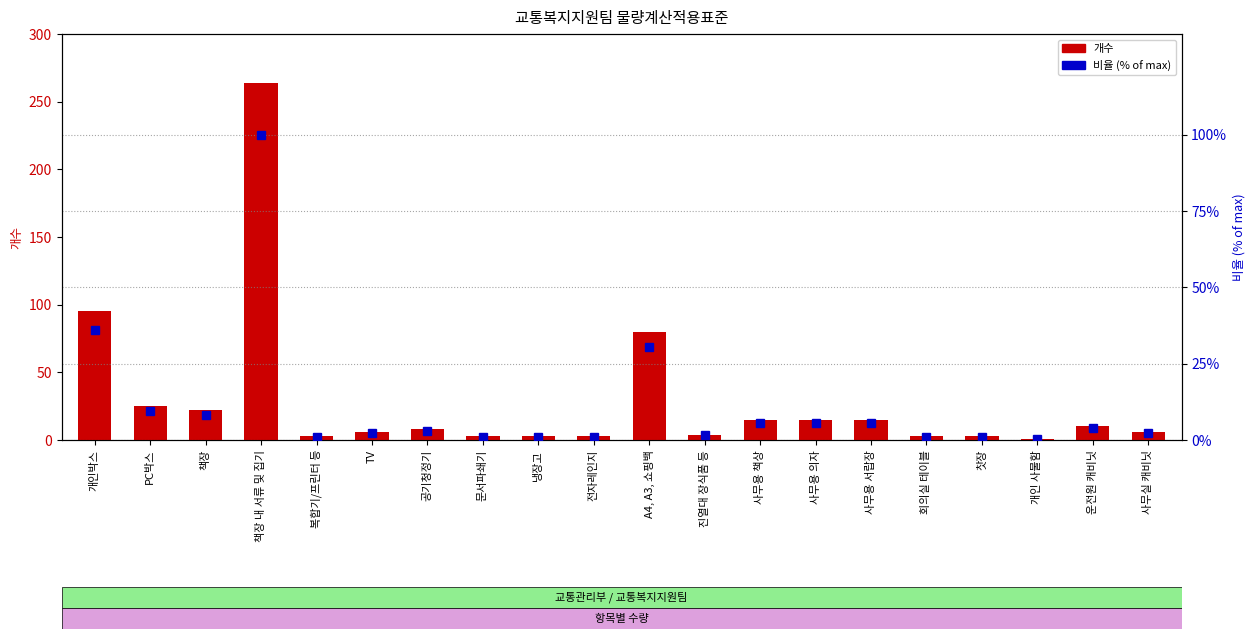

Reading right to left, list all the values displayed in this chart.

개수: 6.0	10.0	1.0	3.0	3.0	15.0	15.0	15.0	4.0	80.0	3.0	3.0	3.0	8.0	6.0	3.0	264.0	22.0	25.0	95.0
비율 (% of max): 2.3	3.8	0.4	1.1	1.1	5.7	5.7	5.7	1.5	30.3	1.1	1.1	1.1	3.0	2.3	1.1	100.0	8.3	9.5	36.0